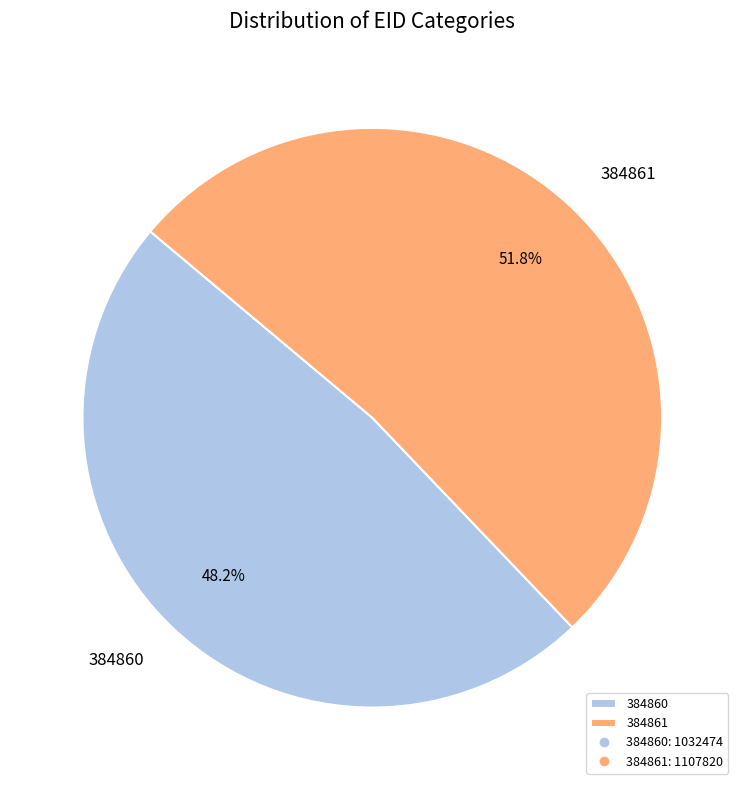

Approximately how many times larger is the value at 384860 compared to 384861?

0.9